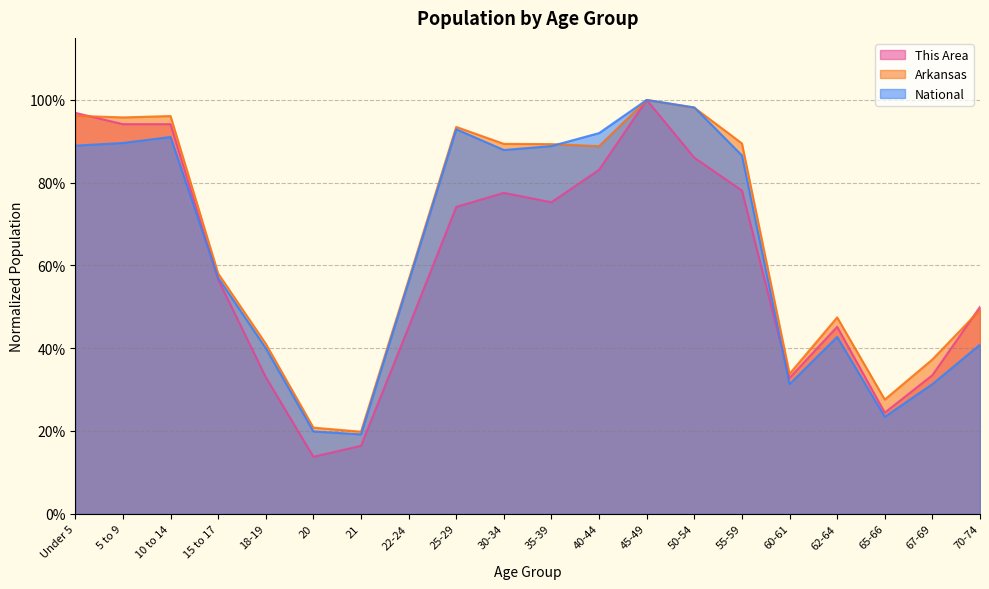

Between 18-19 and 35-39, which series saw the biggest shift?

National